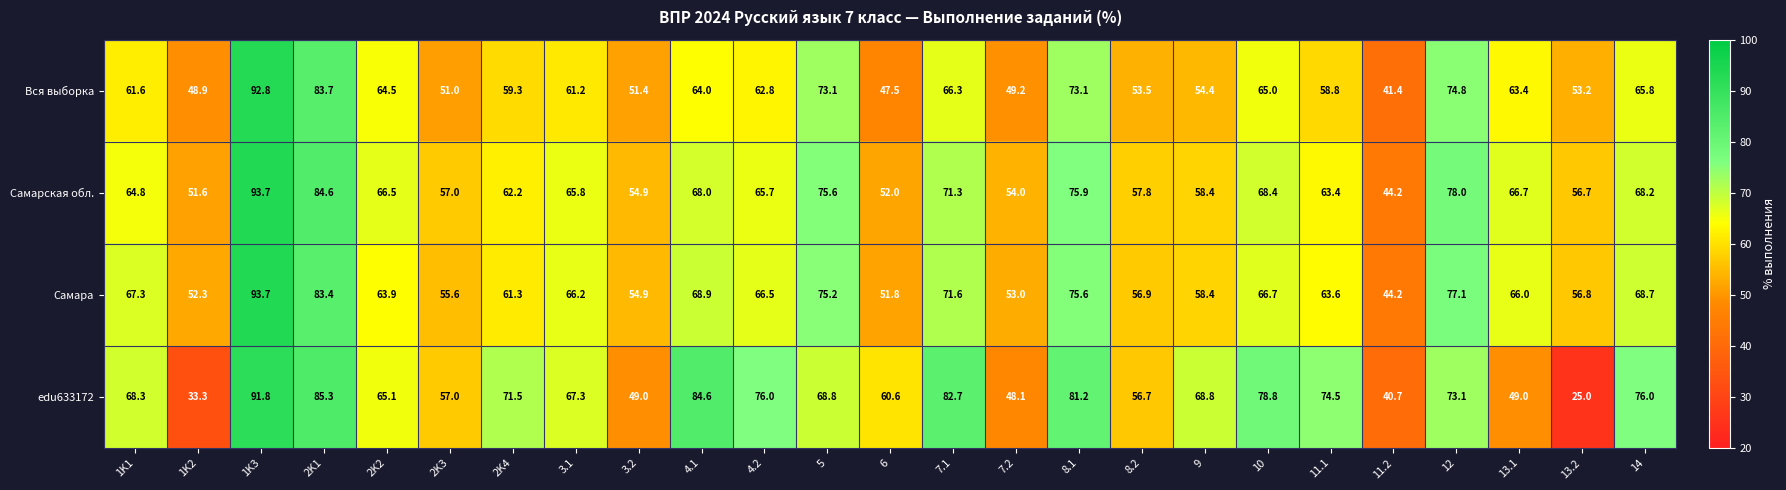

What is the minimum value shown in the chart?

25.0